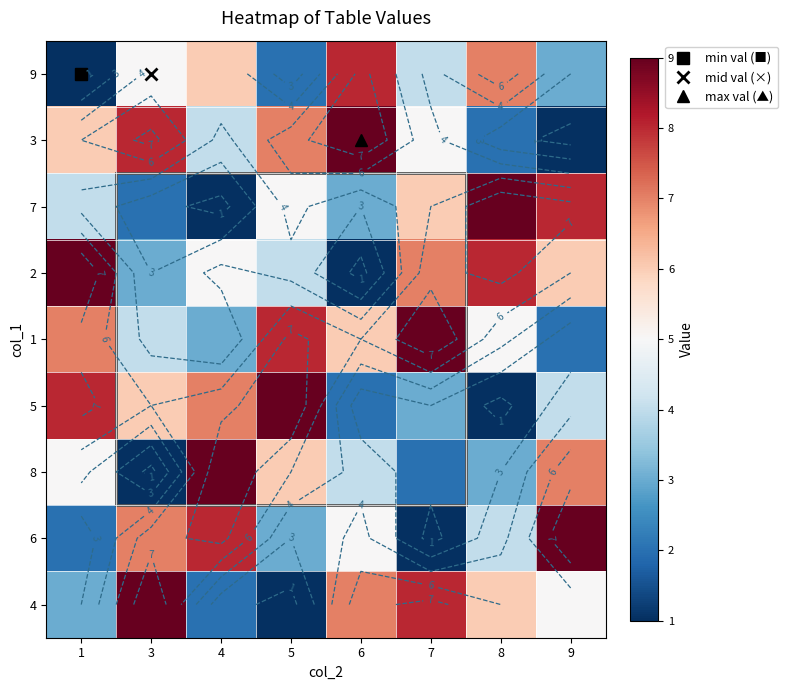

List the labels in order of 7 value, smallest first.

4, 3, 6, 1, 5, 7, 9, 8